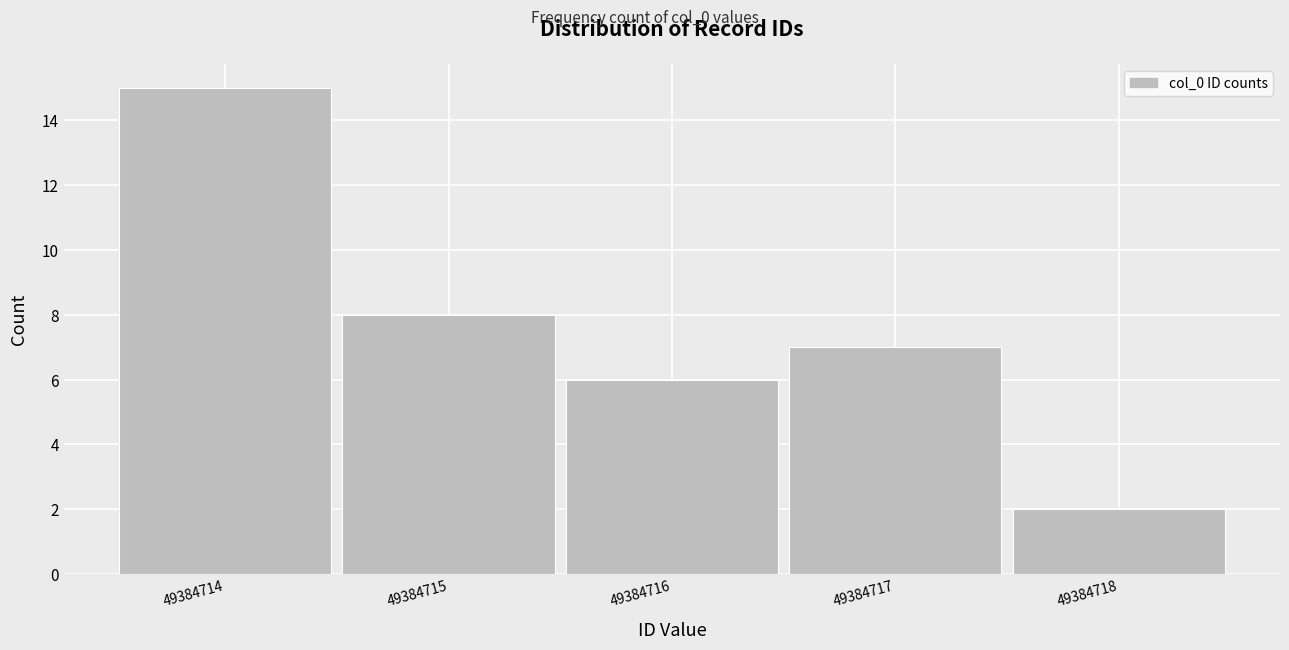

Reading left to right, transcribe this chart: for each bar, give the range it covers on the x-axis and its height. The values are not printed on the chart, so give them approximately, as read against the axis.

49384713.5 to 49384714.5: 15
49384714.5 to 49384715.5: 8
49384715.5 to 49384716.5: 6
49384716.5 to 49384717.5: 7
49384717.5 to 49384718.5: 2